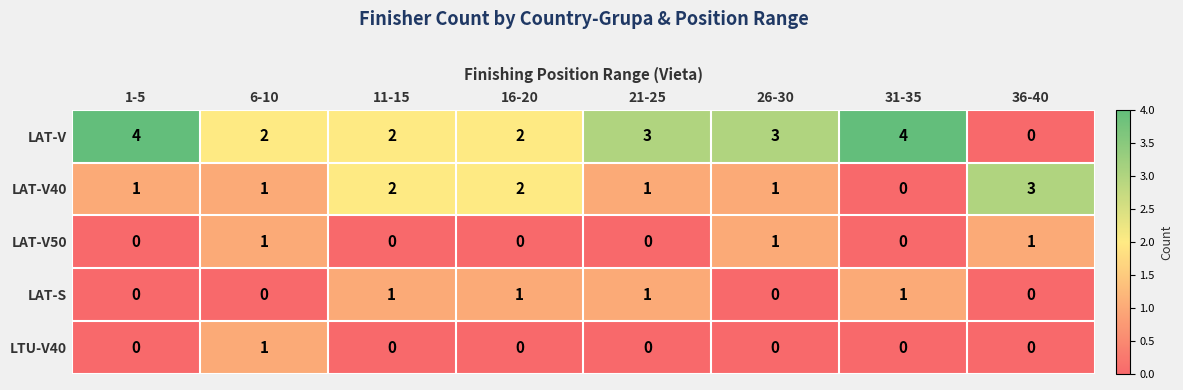

What is the difference between the highest and lowest values at 16-20?

2